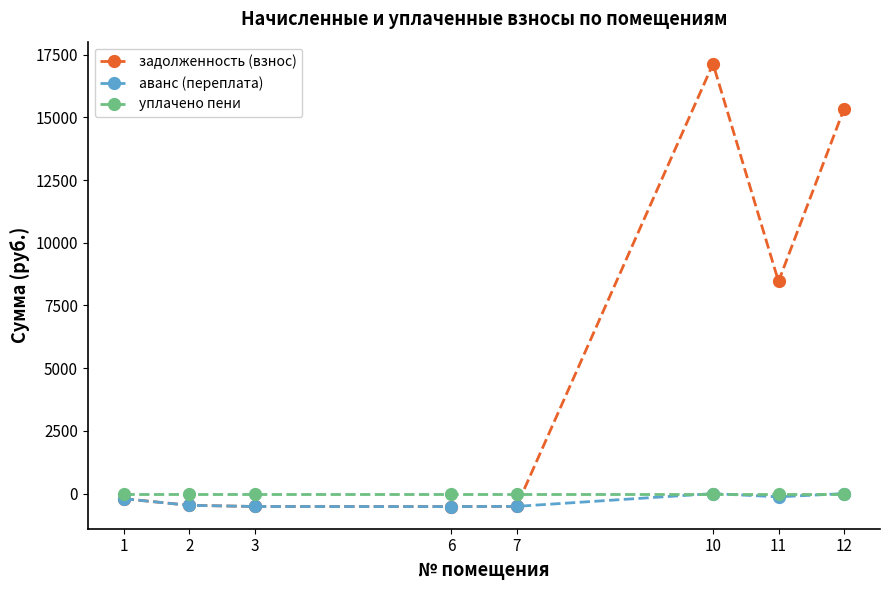

True or false: задолженность (взнос) has more than 0 points higher than both neighbors.

True